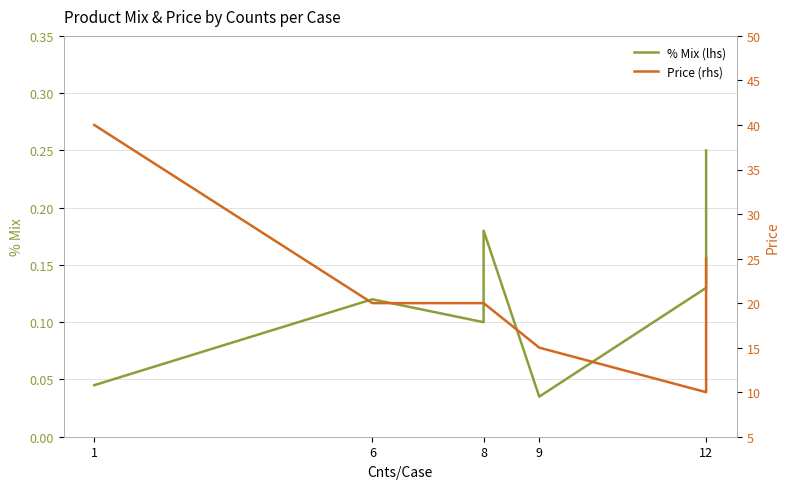

List the series in order of their peak value, lowest first.

% Mix (lhs), Price (rhs)